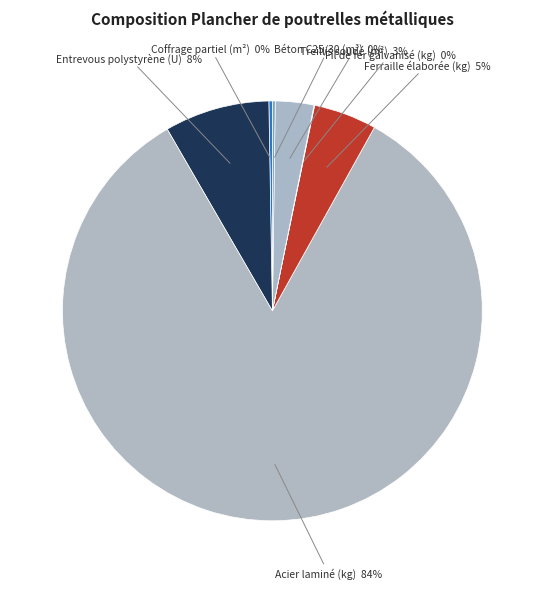

To the nearest percent, what is the difference between the largest and smallest slice percentages?

84%